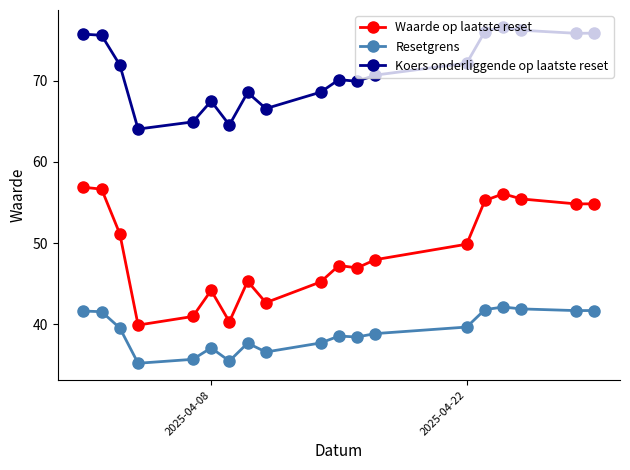

What are all the series names shown in the legend?

Waarde op laatste reset, Resetgrens, Koers onderliggende op laatste reset